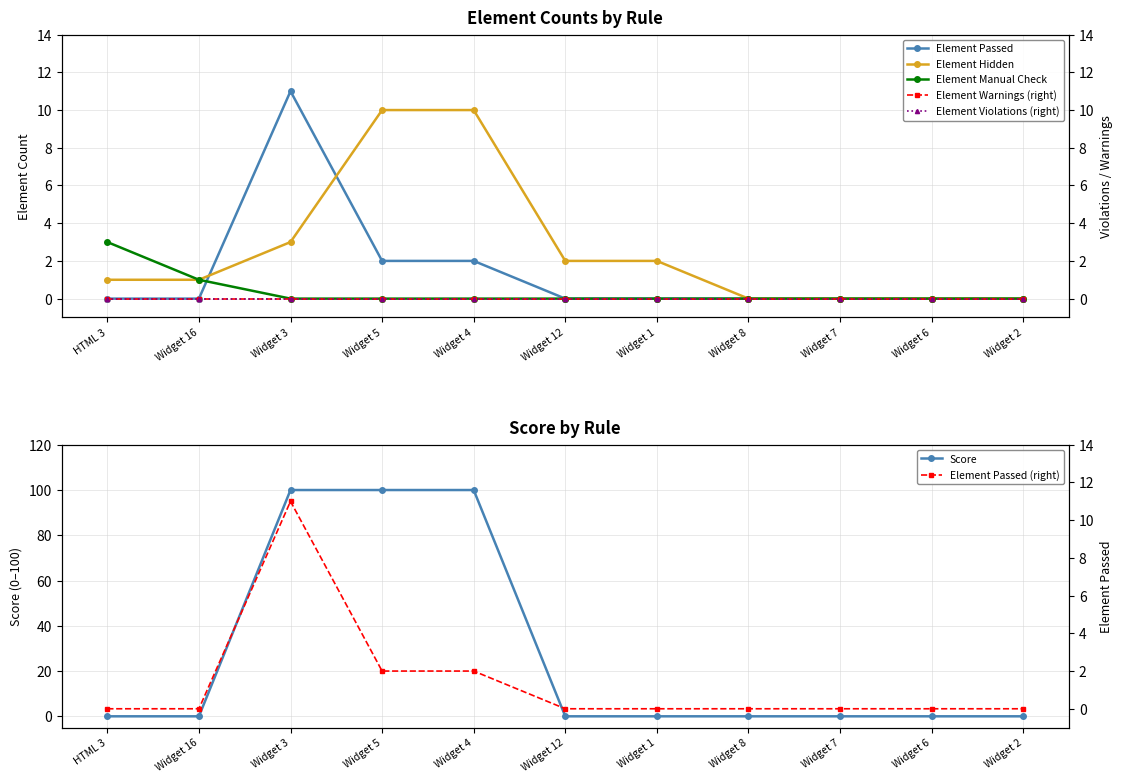

Which series changed the most between Widget 7 and Widget 2?

Element Passed